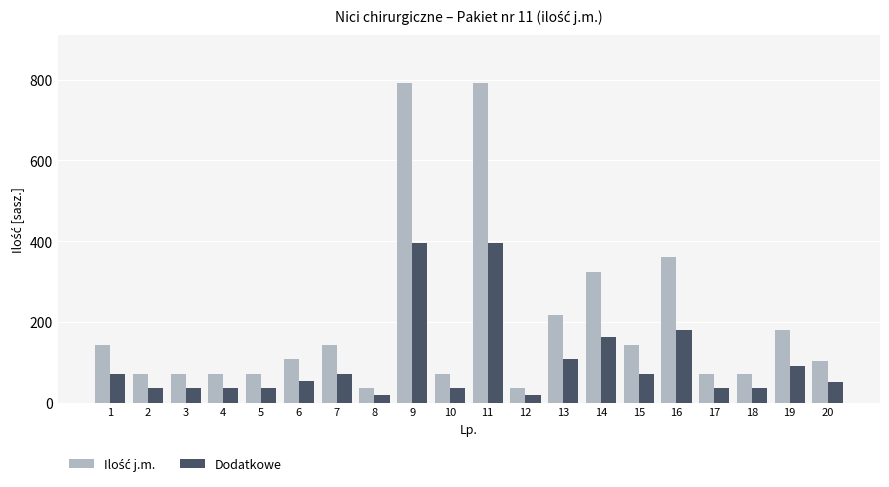

What is the difference between the maximum and minimum values in the Dodatkowe series?

378